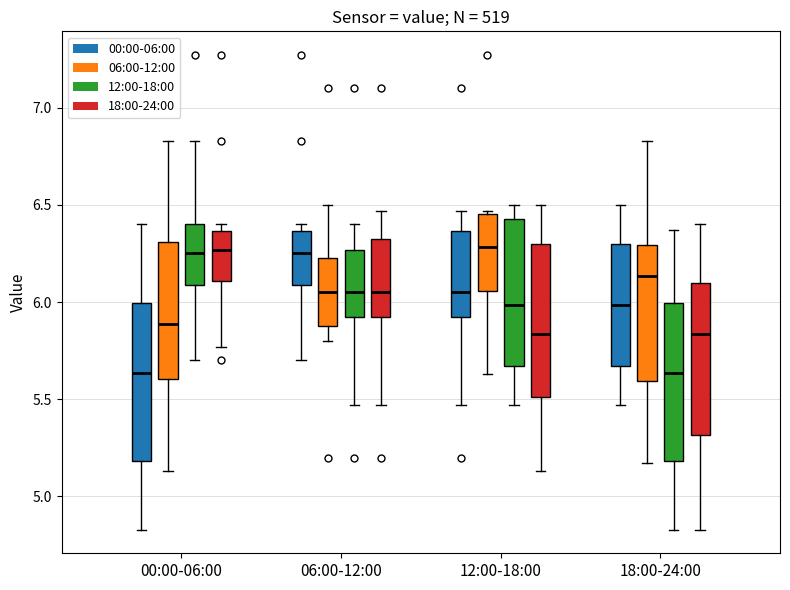

Reading left to right, transcribe this box plot: for each box, give where its median line is, the range the box spans, and where its two whiskers end, as read against the y-axis. The values are not printed on the chart, so give them approximately, as read against the axis.

00:00-06:00 (00:00-06:00): median 5.65, box 5.20 to 6.00, whiskers 4.85 to 6.40
00:00-06:00 (06:00-12:00): median 5.90, box 5.60 to 6.30, whiskers 5.15 to 6.85
00:00-06:00 (12:00-18:00): median 6.25, box 6.10 to 6.40, whiskers 5.70 to 6.85
00:00-06:00 (18:00-24:00): median 6.25, box 6.10 to 6.35, whiskers 5.75 to 6.40
06:00-12:00 (00:00-06:00): median 6.25, box 6.10 to 6.35, whiskers 5.70 to 6.40
06:00-12:00 (06:00-12:00): median 6.05, box 5.90 to 6.25, whiskers 5.80 to 6.50
06:00-12:00 (12:00-18:00): median 6.05, box 5.95 to 6.25, whiskers 5.45 to 6.40
06:00-12:00 (18:00-24:00): median 6.05, box 5.95 to 6.35, whiskers 5.45 to 6.45
12:00-18:00 (00:00-06:00): median 6.05, box 5.95 to 6.35, whiskers 5.45 to 6.45
12:00-18:00 (06:00-12:00): median 6.30, box 6.05 to 6.45, whiskers 5.65 to 6.45 (just above the box's upper edge)
12:00-18:00 (12:00-18:00): median 6.00, box 5.65 to 6.45, whiskers 5.45 to 6.50
12:00-18:00 (18:00-24:00): median 5.85, box 5.50 to 6.30, whiskers 5.15 to 6.50
18:00-24:00 (00:00-06:00): median 6.00, box 5.65 to 6.30, whiskers 5.45 to 6.50
18:00-24:00 (06:00-12:00): median 6.15, box 5.60 to 6.30, whiskers 5.15 to 6.85
18:00-24:00 (12:00-18:00): median 5.65, box 5.20 to 6.00, whiskers 4.85 to 6.35
18:00-24:00 (18:00-24:00): median 5.85, box 5.30 to 6.10, whiskers 4.85 to 6.40